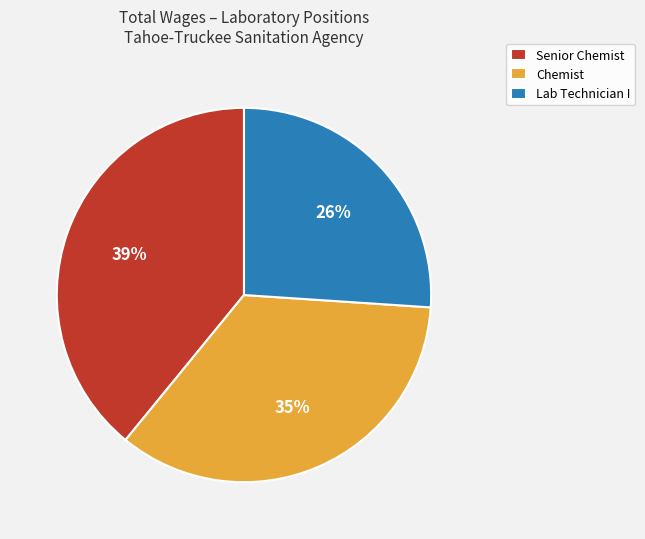

To the nearest percent, what is the difference between the Senior Chemist and Lab Technician I slice percentages?

13%